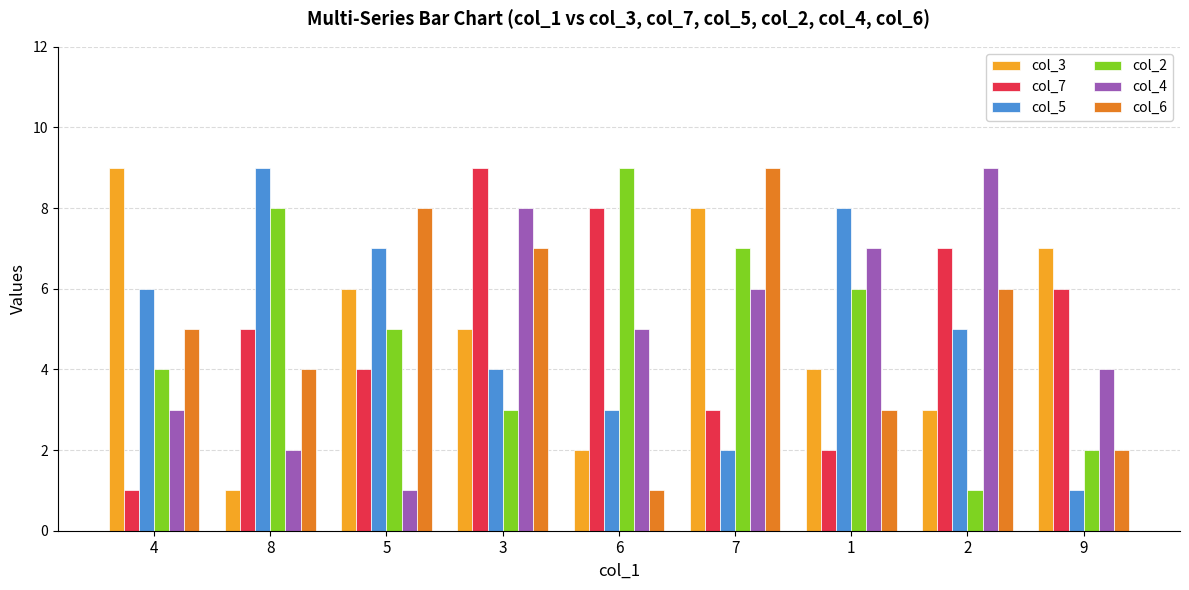

Reading left to right, extract all data points from this chart.

col_3: 9	1	6	5	2	8	4	3	7
col_7: 1	5	4	9	8	3	2	7	6
col_5: 6	9	7	4	3	2	8	5	1
col_2: 4	8	5	3	9	7	6	1	2
col_4: 3	2	1	8	5	6	7	9	4
col_6: 5	4	8	7	1	9	3	6	2